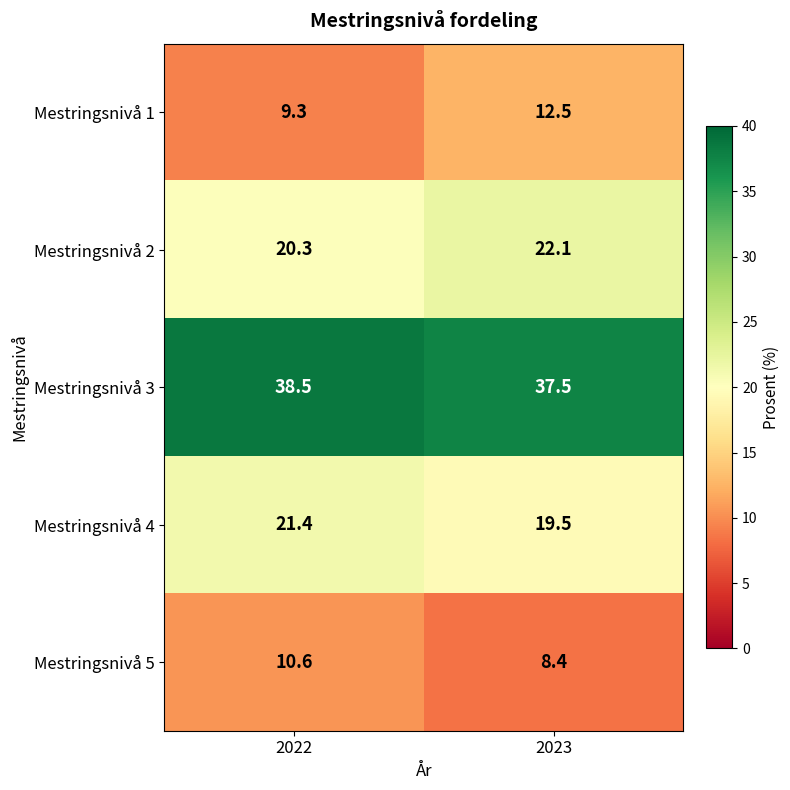

What is the minimum value shown in the chart?

8.4